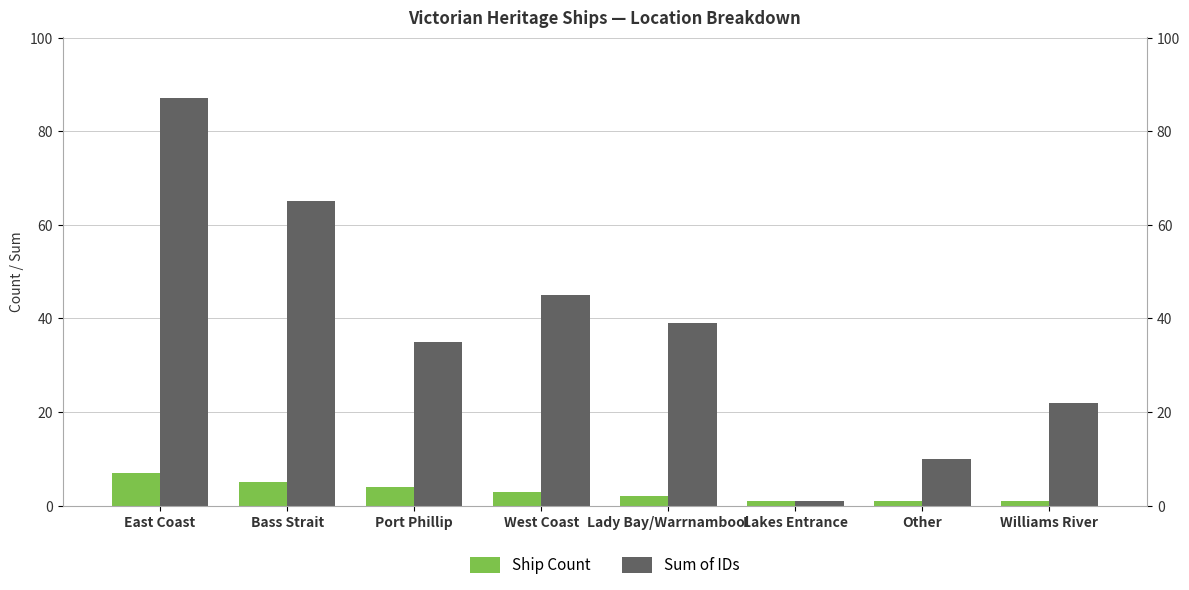

What is the greatest value displayed?

87